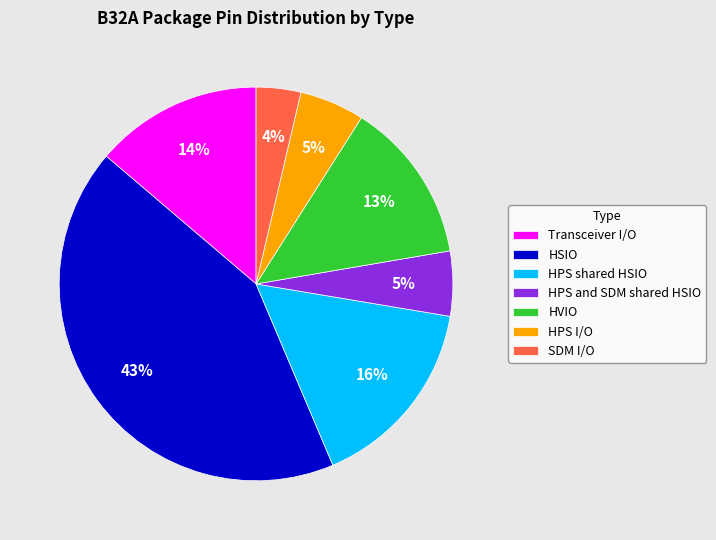

Combined, do HVIO and HPS I/O account for over 50%?

No